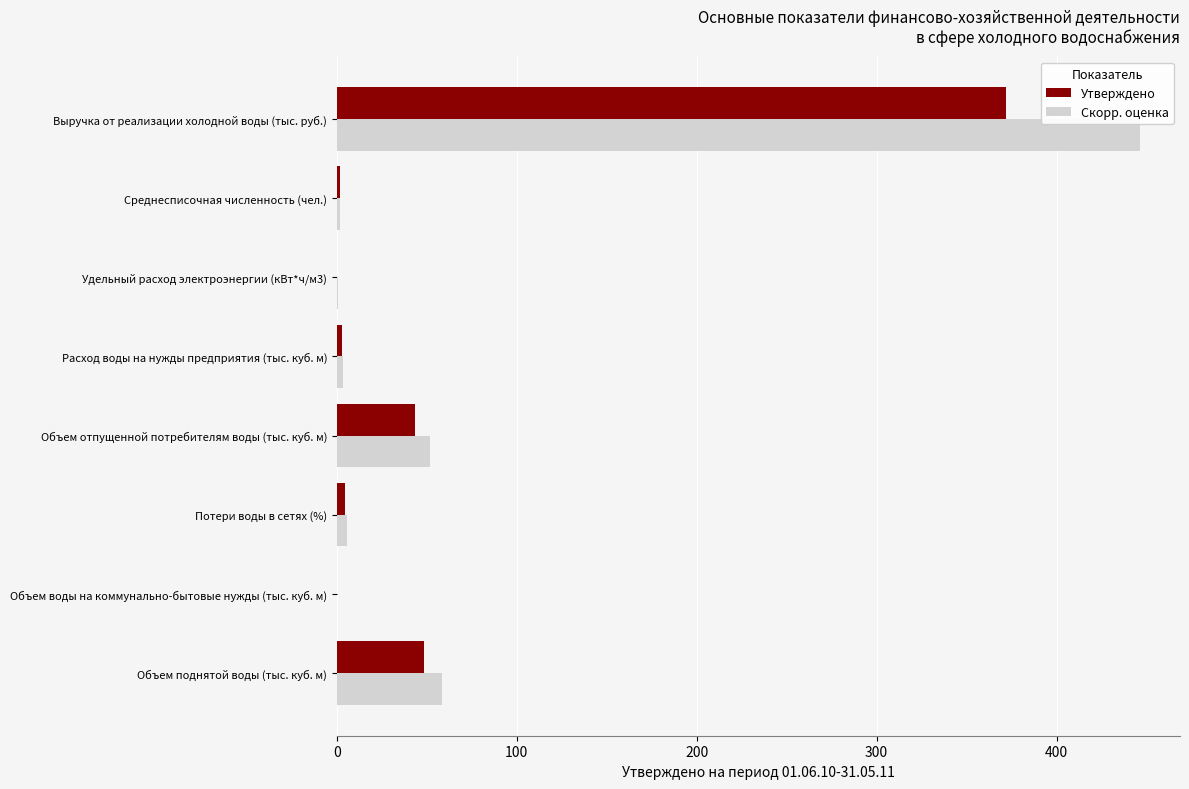

What is the value of the 5th bar from the left?

3.1